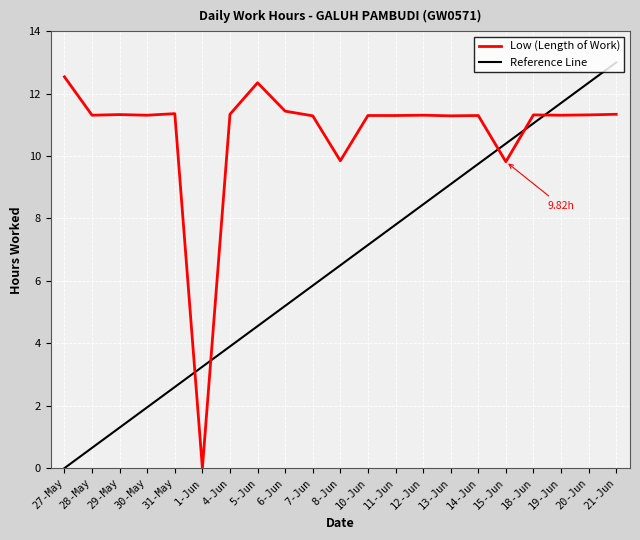

At which category does the data reach its first local valley?

28-May